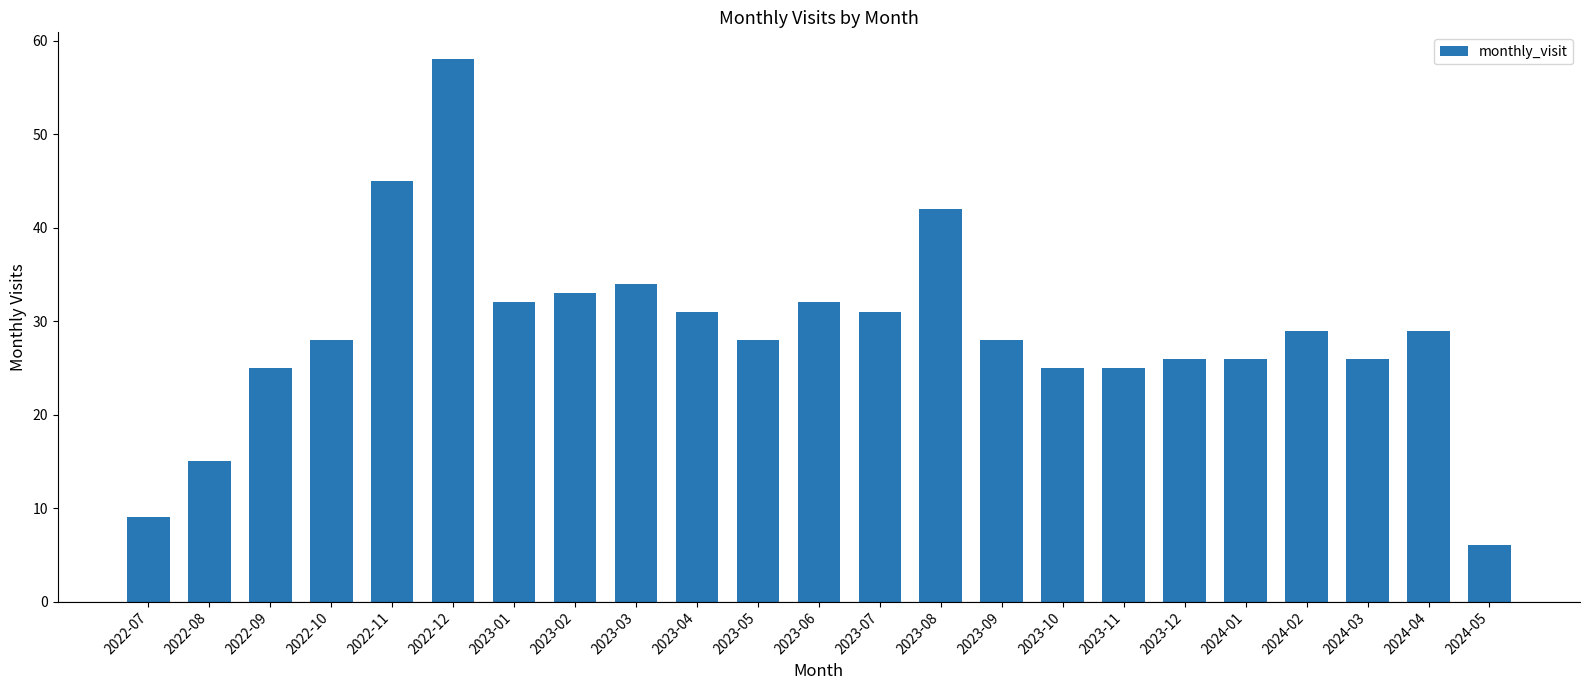

What is the sum of all values?

663